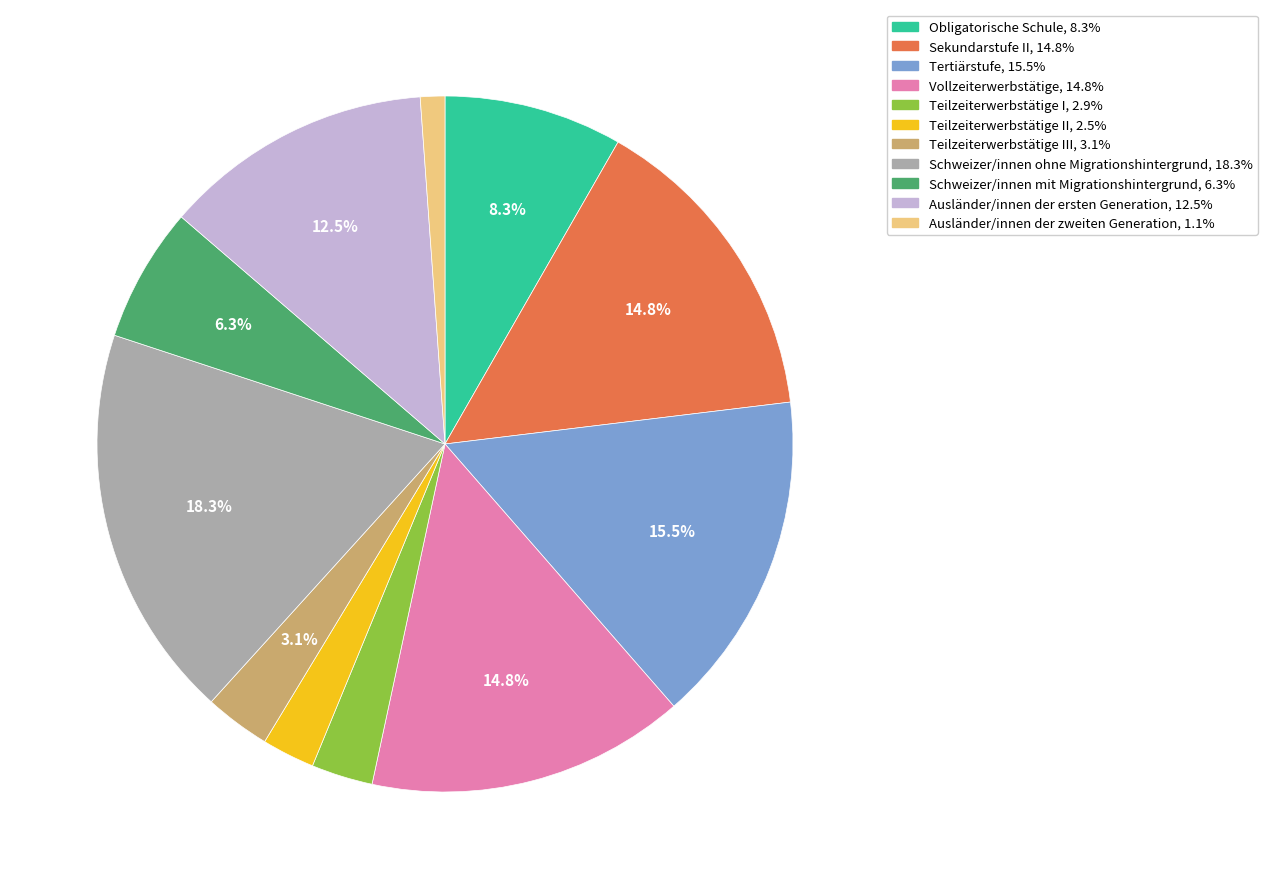

Does any single category account for the majority?

No